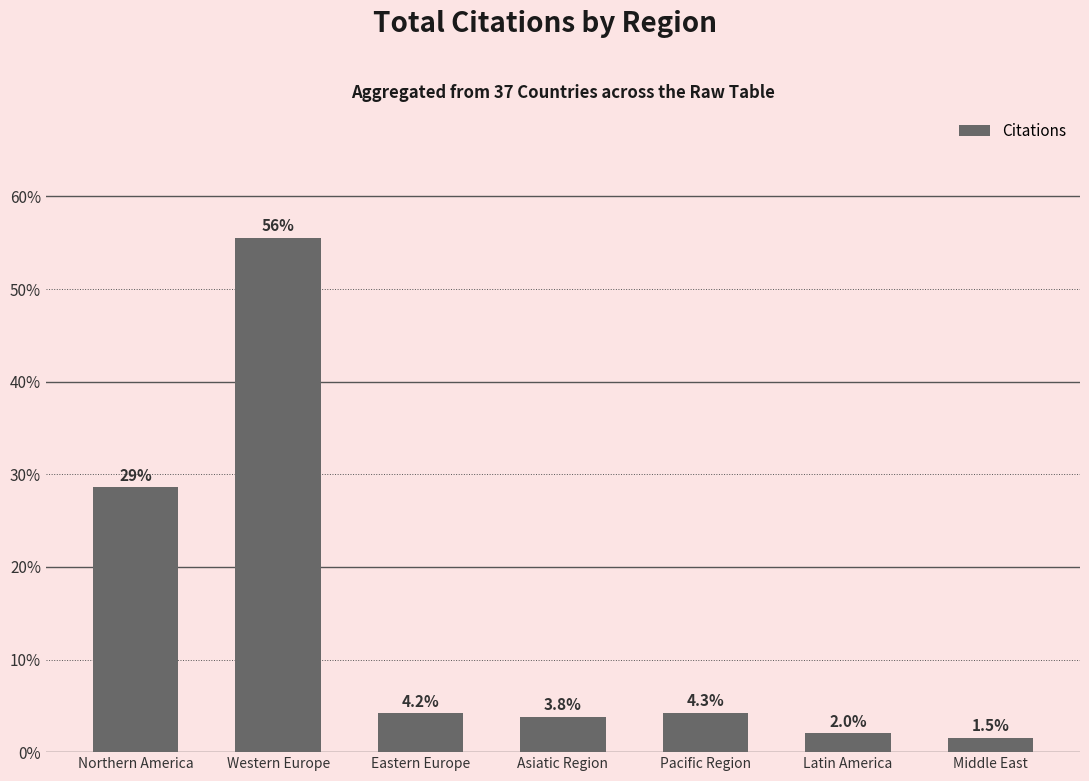

What is the minimum value shown in the chart?

1.5